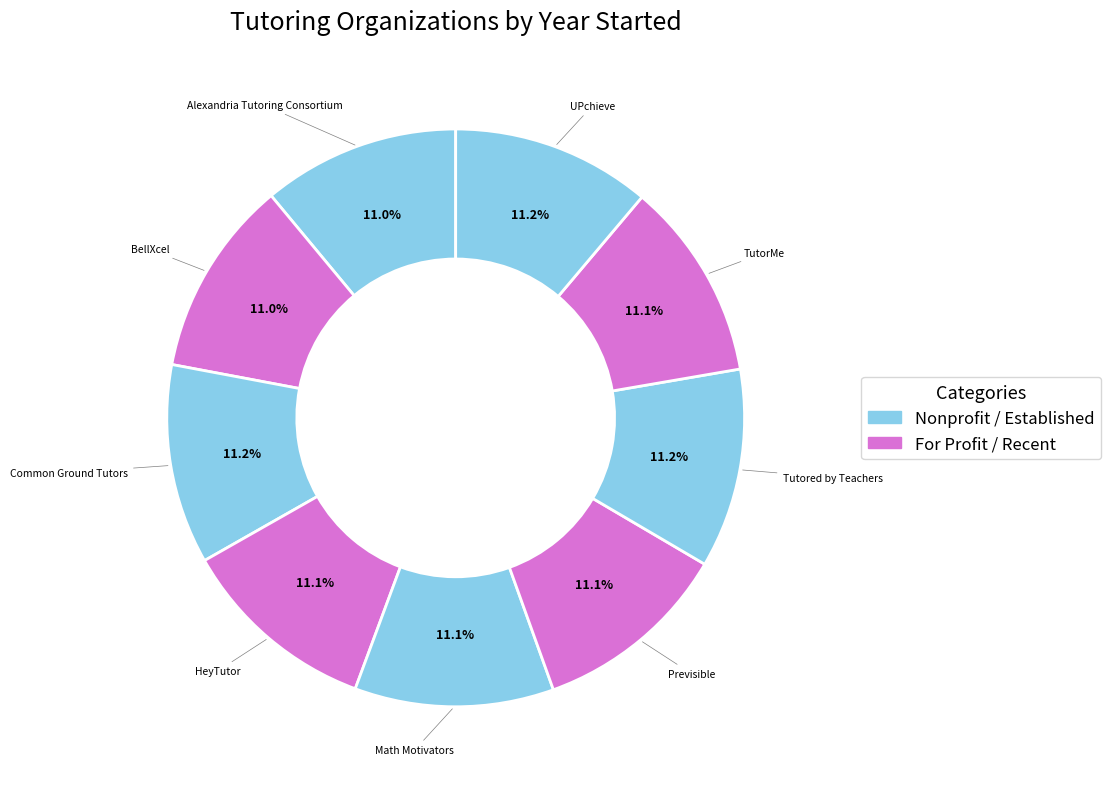

How many segments does this pie chart have?

9